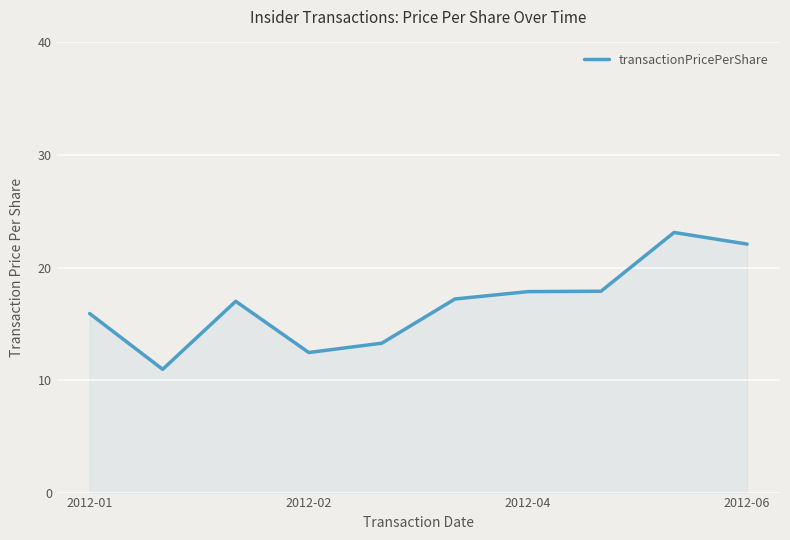

Reading right to left, list all the values displayed in this chart.

22.1	23.1	17.9	17.9	17.2	13.3	12.4	17.0	11.0	15.9